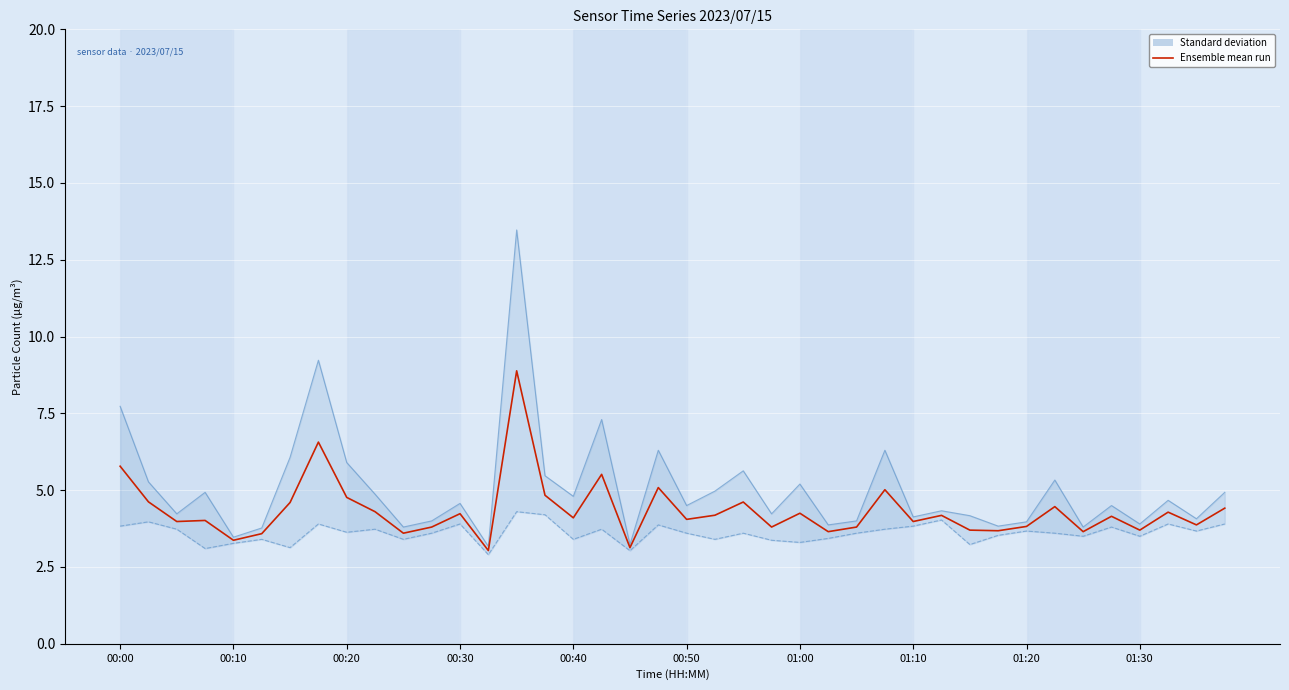

What is the total value across all series at 14?

26.7